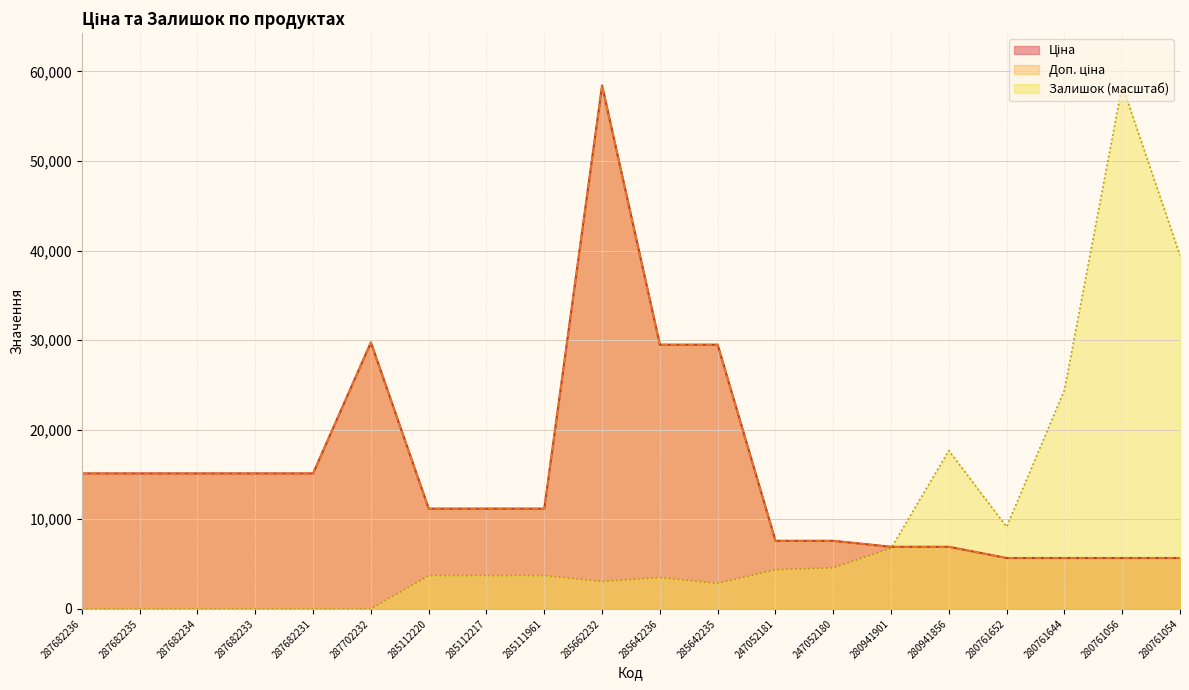

What is the approximate value of Ціна at 247052181?

7596.5